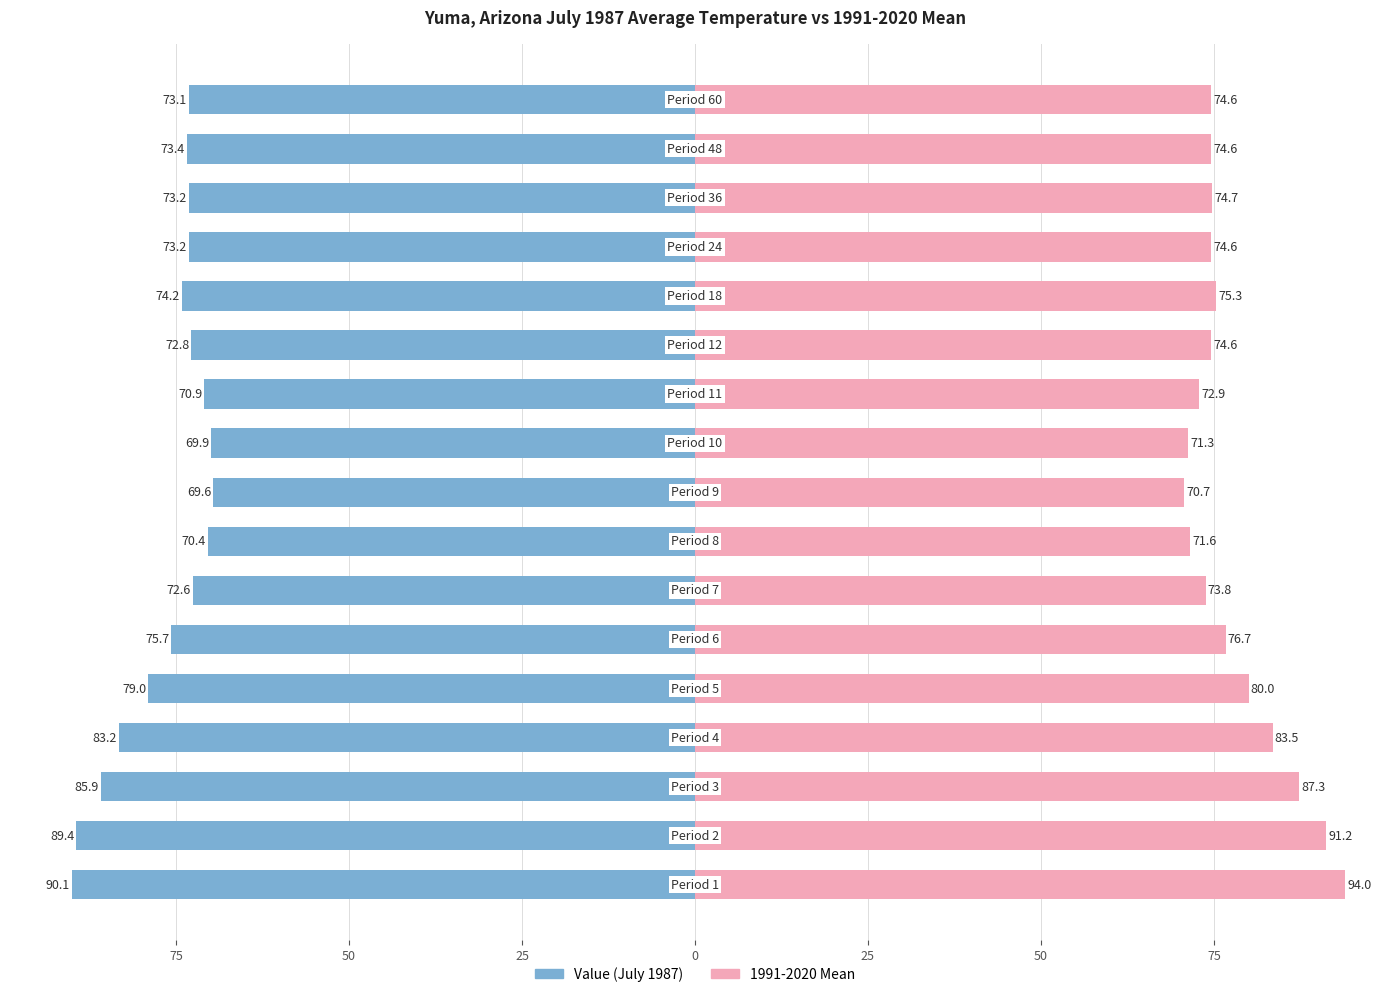

What is the sum of all 1991-2020 Mean values?

1321.4